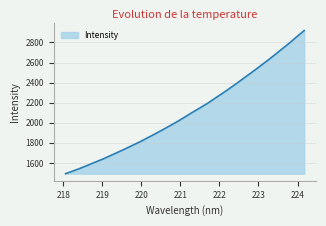

How many values are below 2058?

16